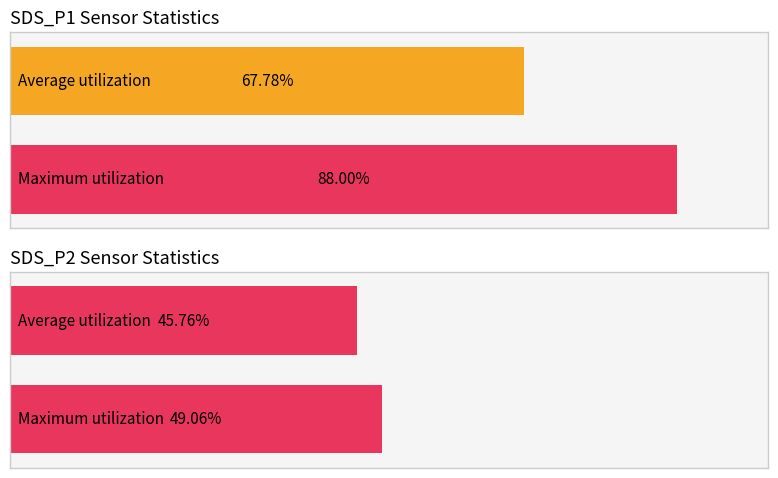

Between 20366 and 20819, which series saw the biggest shift?

SDS_P1